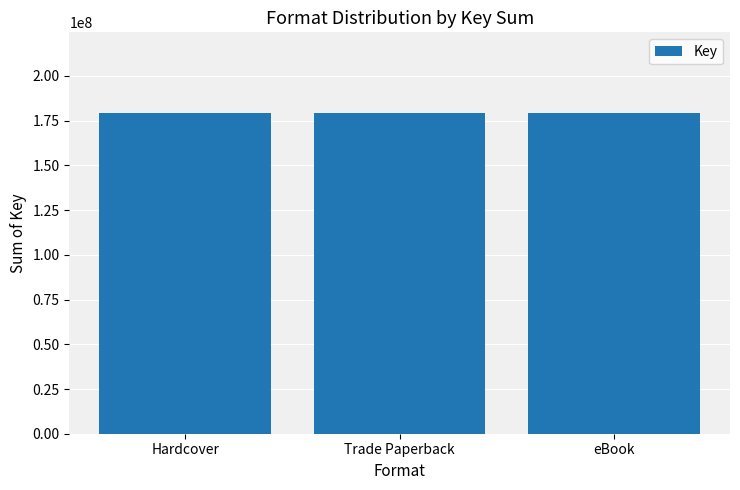

What is the label of the 2nd bar from the right?

Trade Paperback